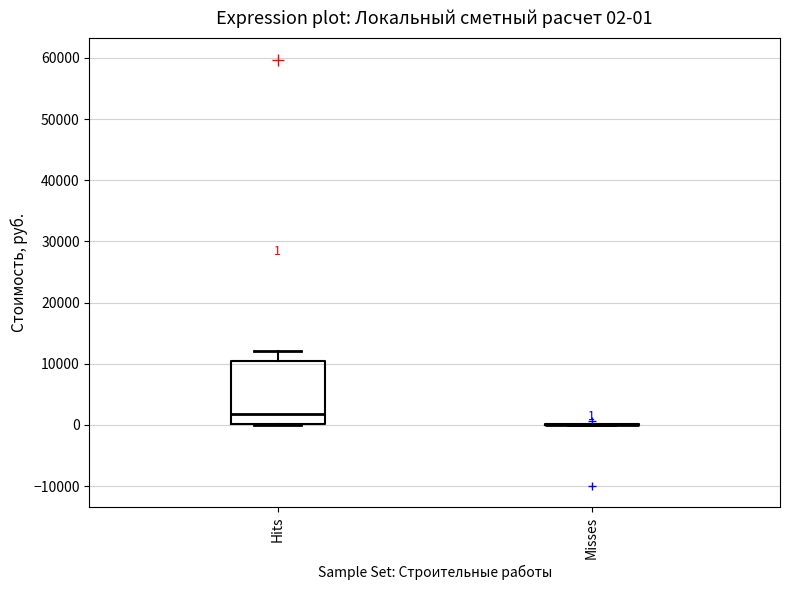

Comparing the boxes themselves (not the whiskers), which one is the tallest?

Hits